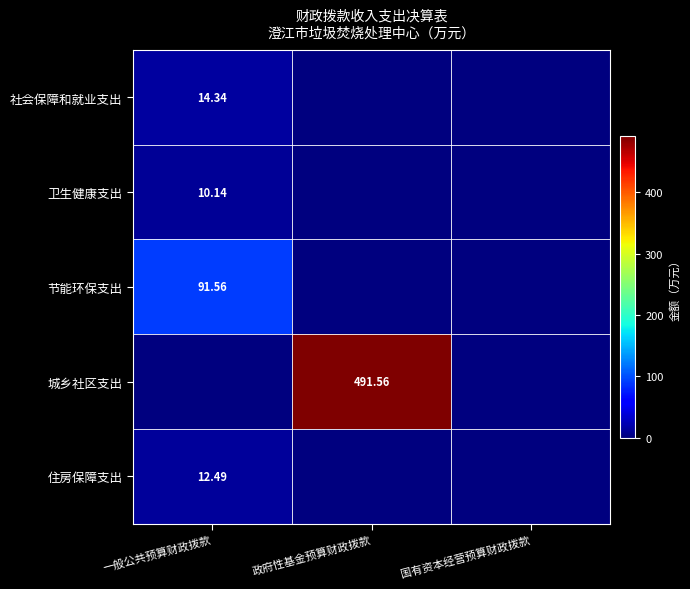

The value of 卫生健康支出 at 一般公共预算财政拨款 is 10.1. True or false?

True